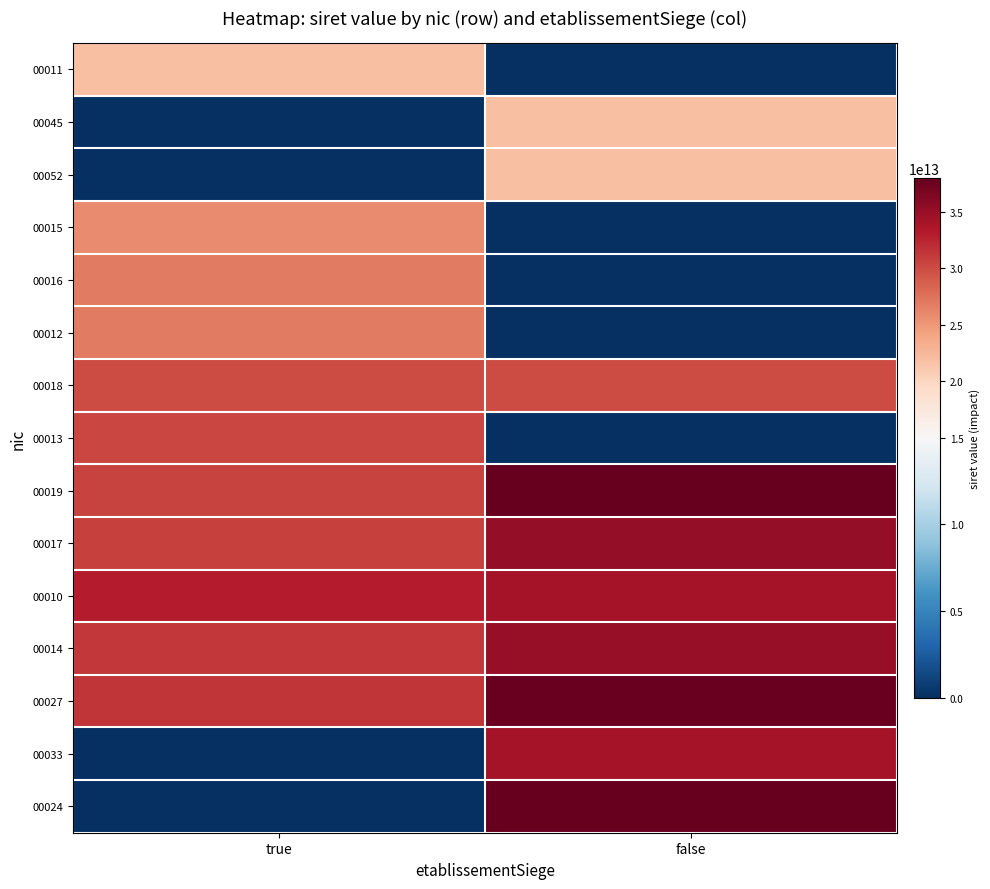

At which category is the sum across all series the highest?

false